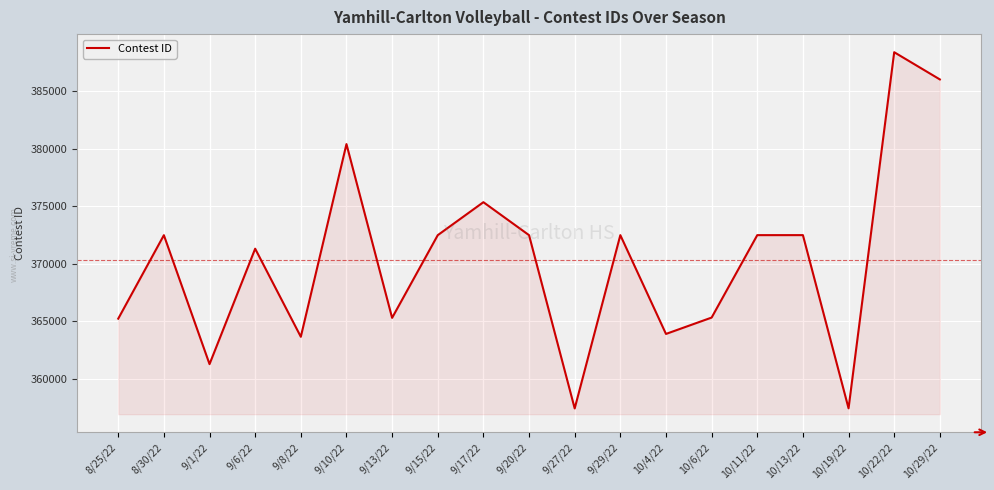

Is it true that the value at 8/25/22 is 365246?

True